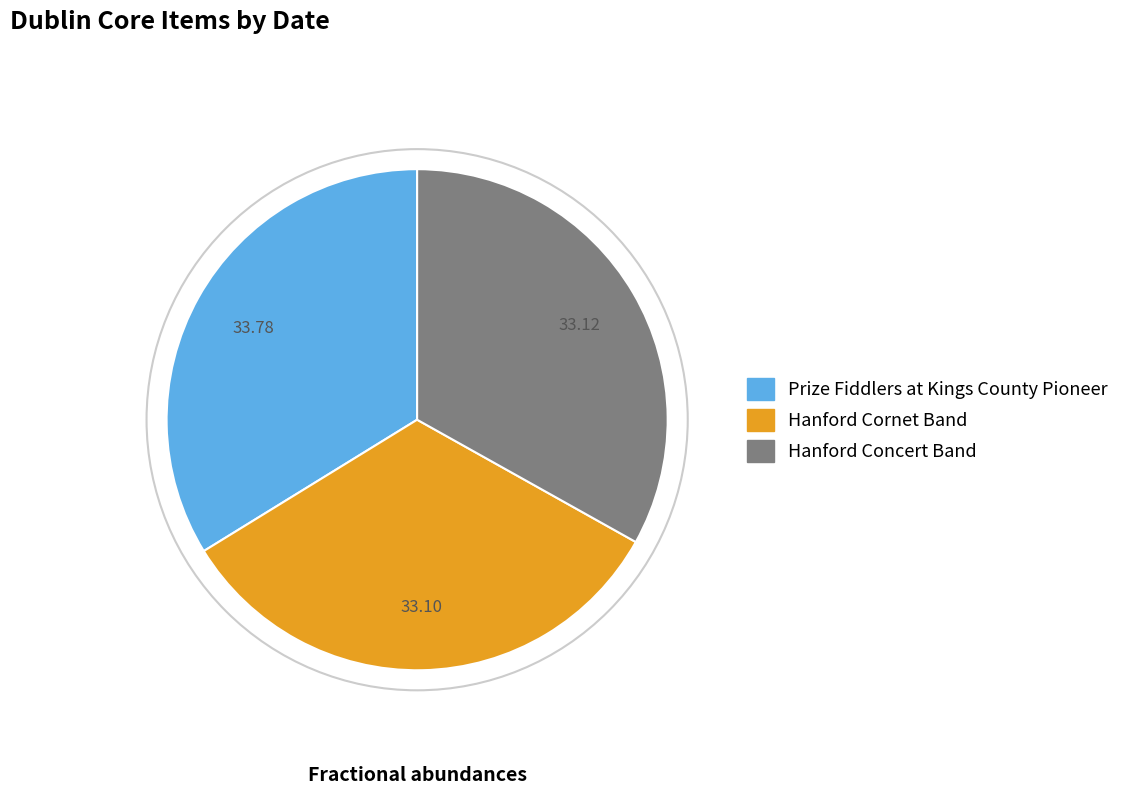

Is the sum of Hanford Concert Band and Hanford Cornet Band greater than half?

Yes